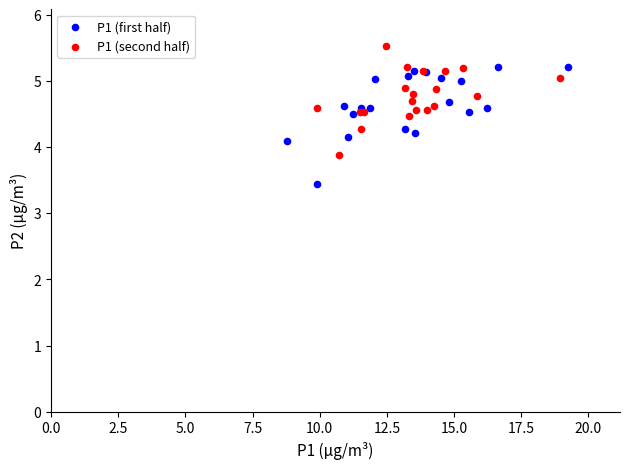

Which series has the largest Y range (max minus min)?

P1 (first half)